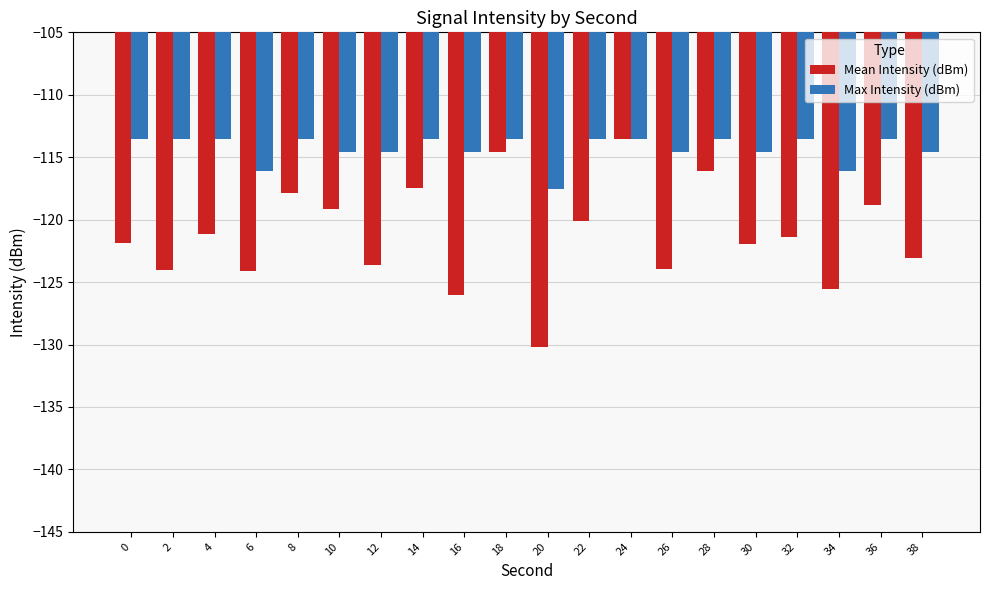

What is the sum of the Mean Intensity (dBm) values at 12 and 26?

-247.6